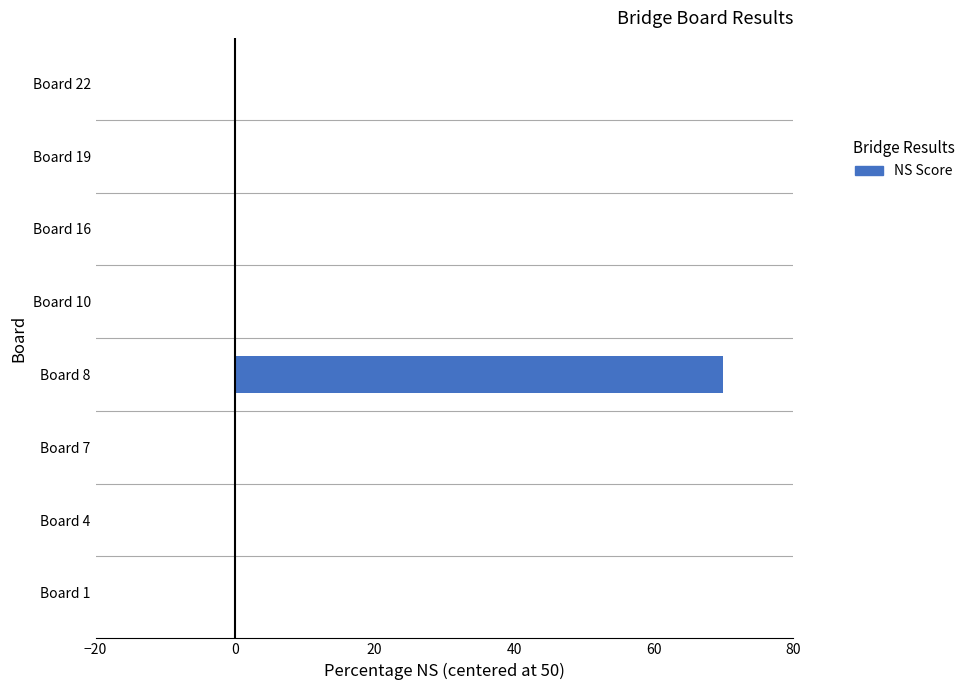

The chart shows a value of 0 at Board 19. True or false?

True